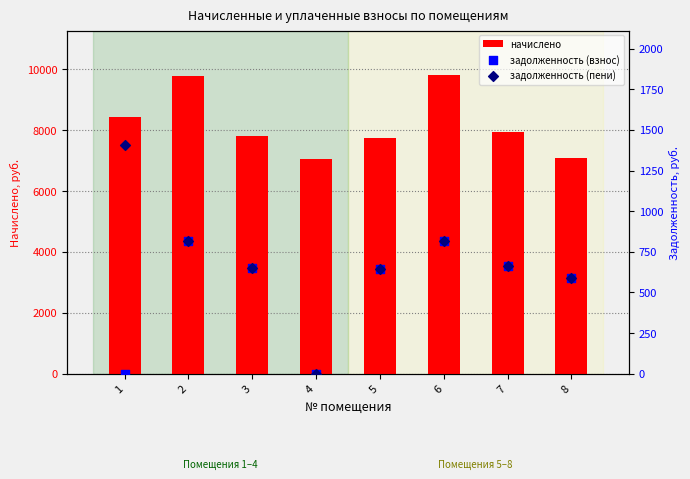

What is the total value across all series at 1?

9854.6